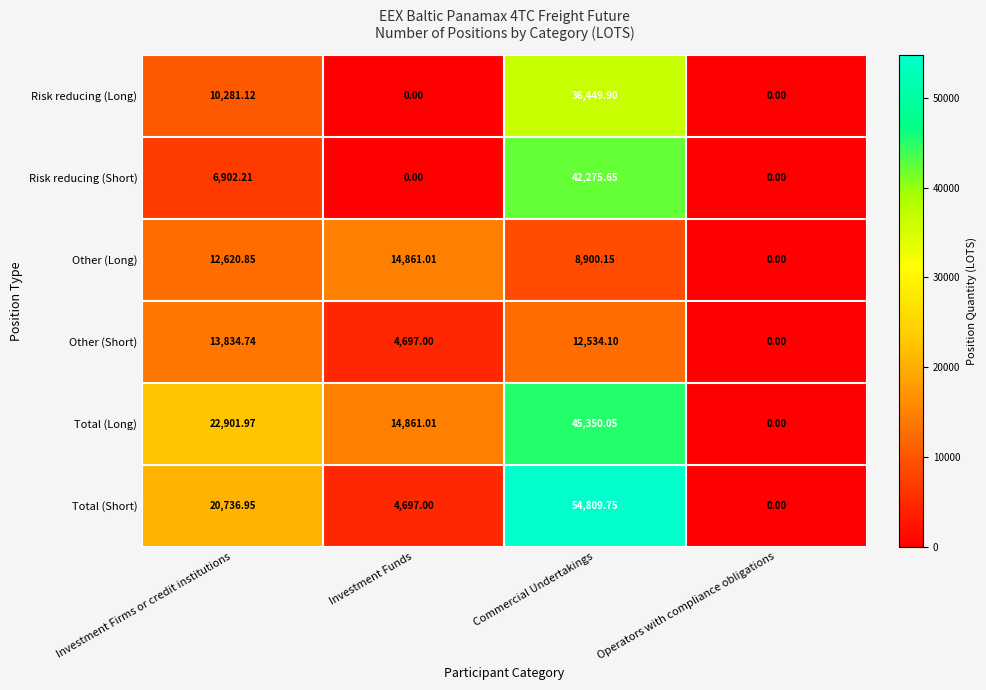

Which category has the highest value in the Other (Short) series?

Investment Firms or credit institutions